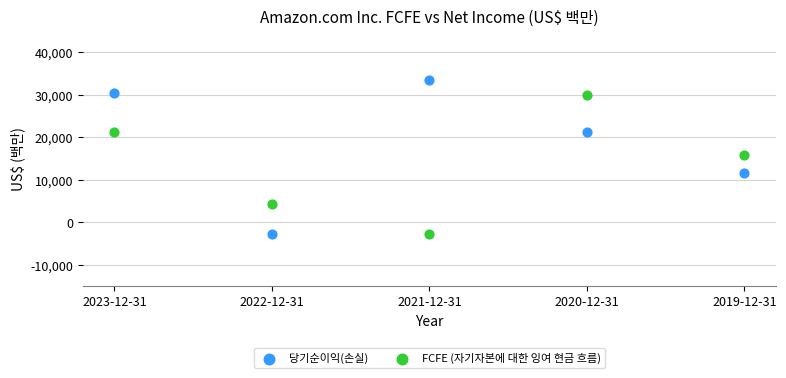

Across all data points, what is the range of Y values (max minus min)?

36086